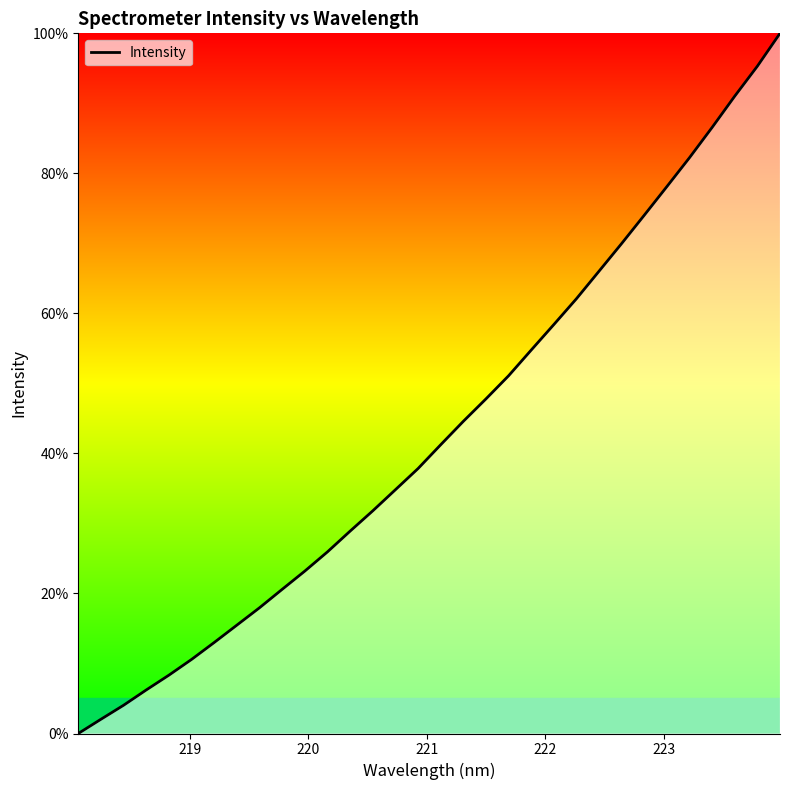

What is the difference between the maximum and minimum values?

100.0